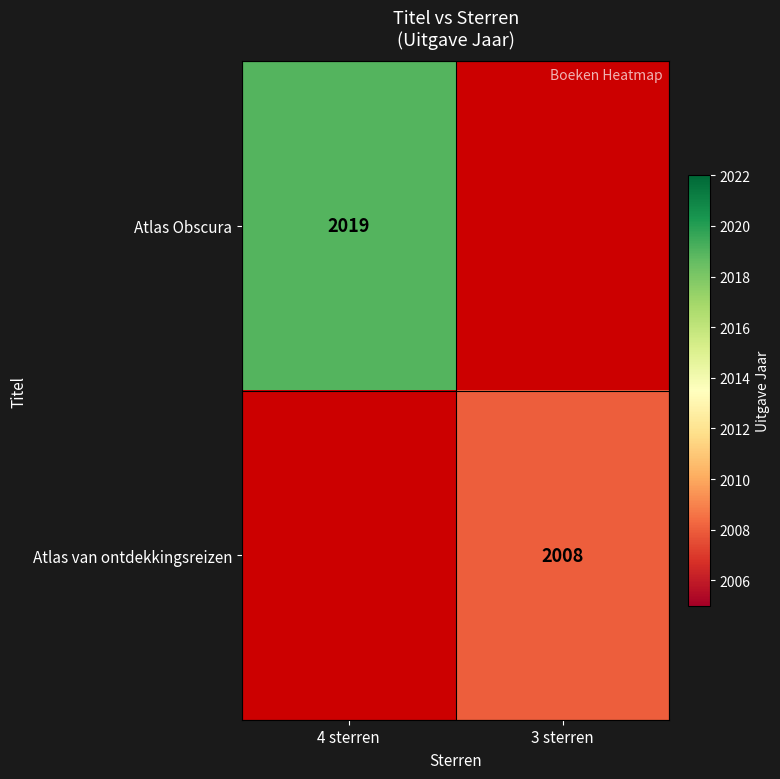

The value of Atlas Obscura at 4 sterren is 1182.2. True or false?

False